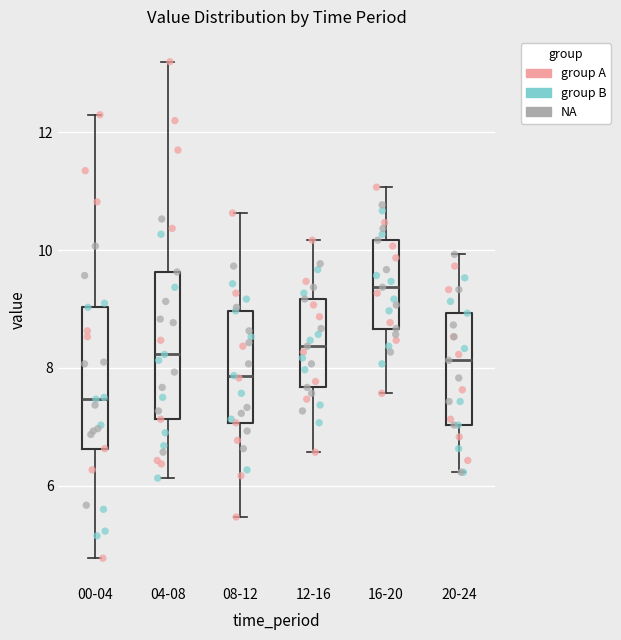

Which box has the lowest median line?

00-04